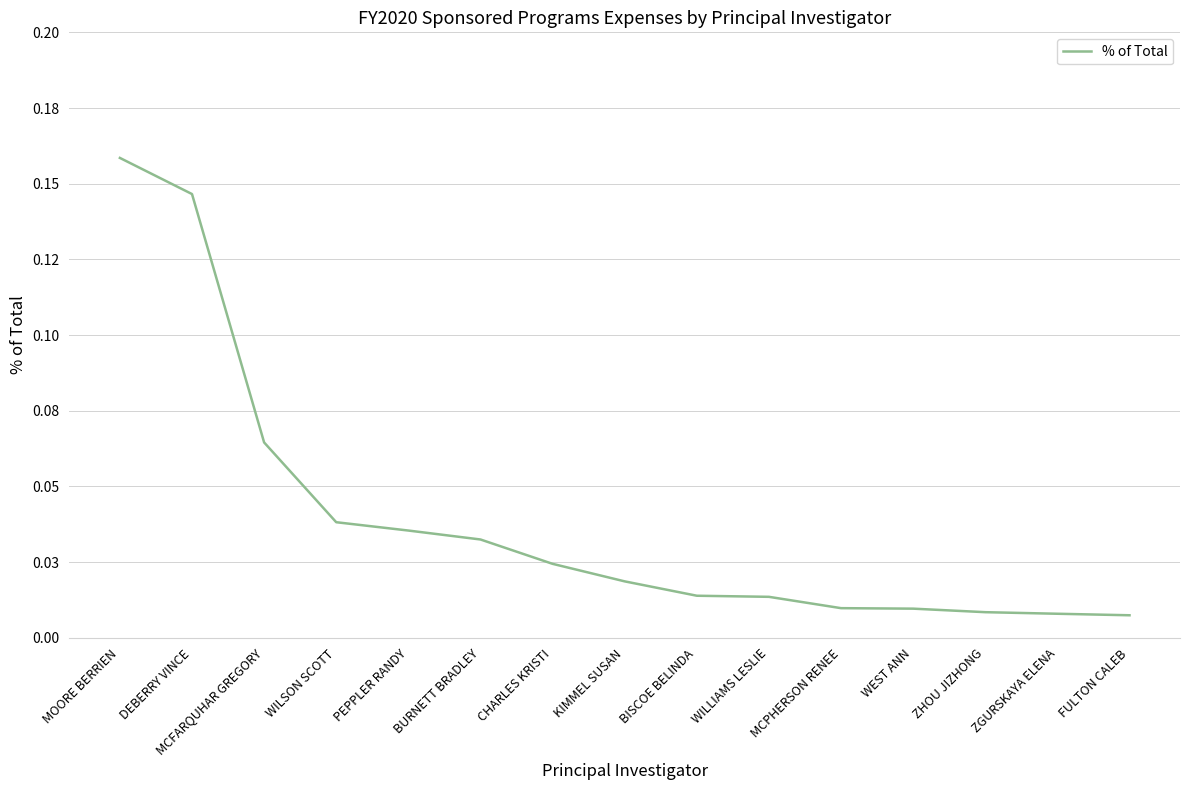

The value at MOORE BERRIEN is 0.2. True or false?

True